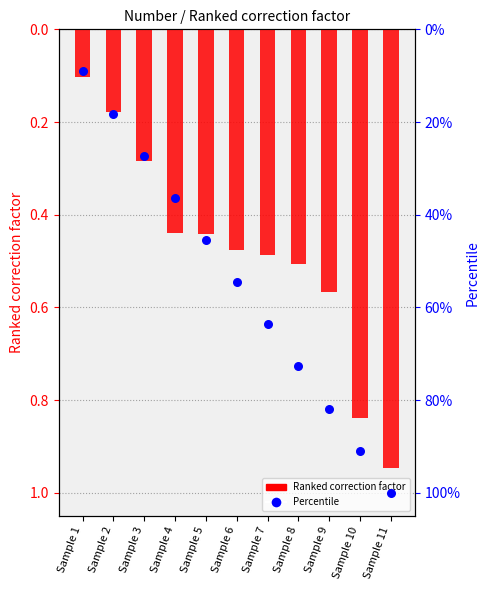

At which category is the sum across all series the highest?

Sample 11